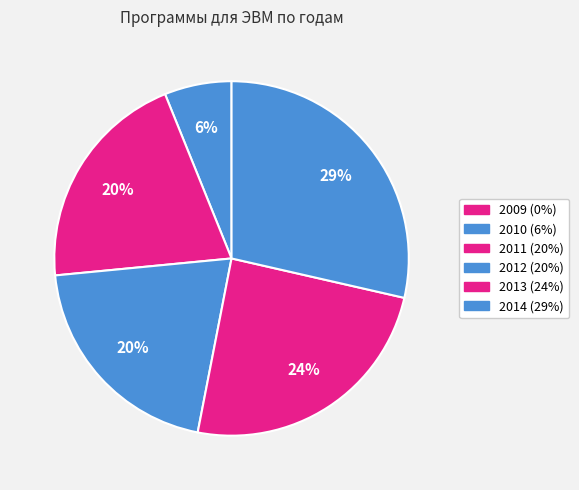

Does 2009 represent more than half of the total?

No